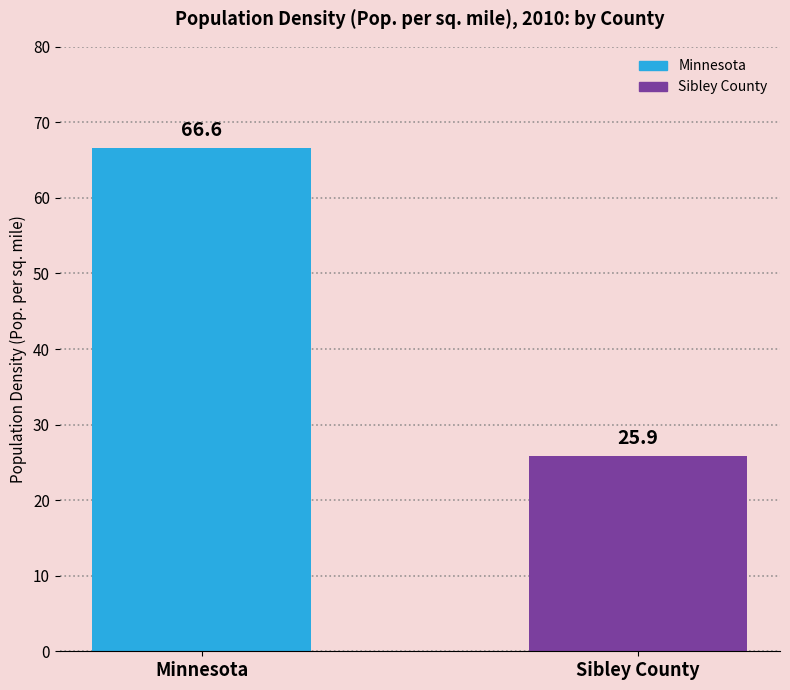

What is the difference between the maximum and minimum values?

40.7